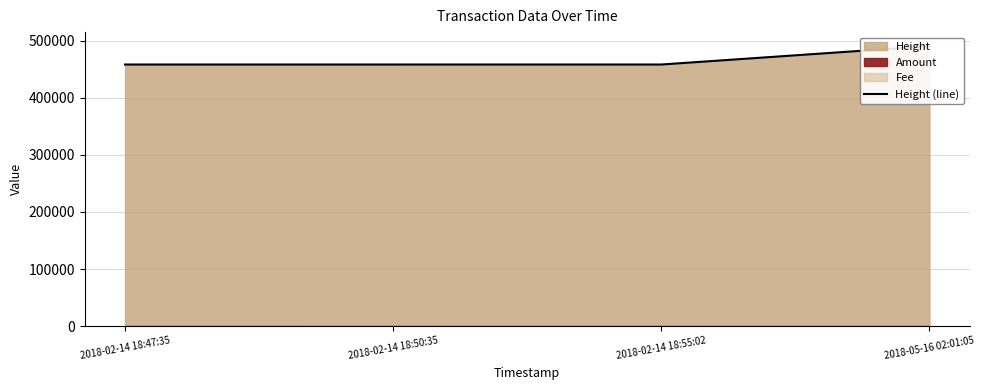

Reading left to right, what are all the values shown in this chart?

2018-02-14 18:47:35=458510	2018-02-14 18:50:35=458511	2018-02-14 18:55:02=458513	2018-05-16 02:01:05=490787